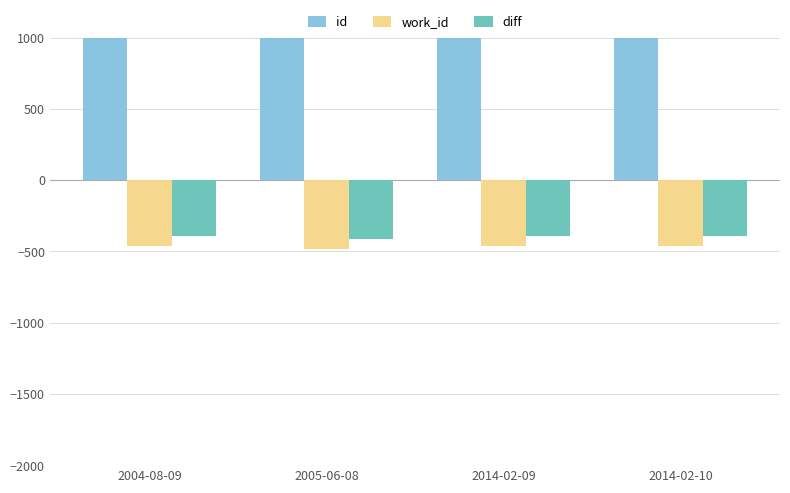

What is the difference between the maximum and second lowest values in the diff series?

2.1